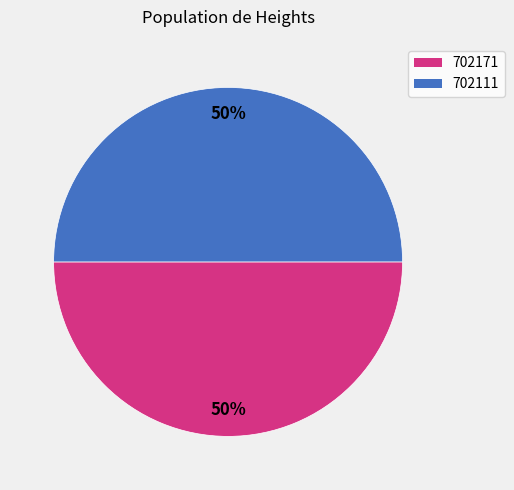

Approximately how many times larger is the value at 702171 compared to 702111?

1.0